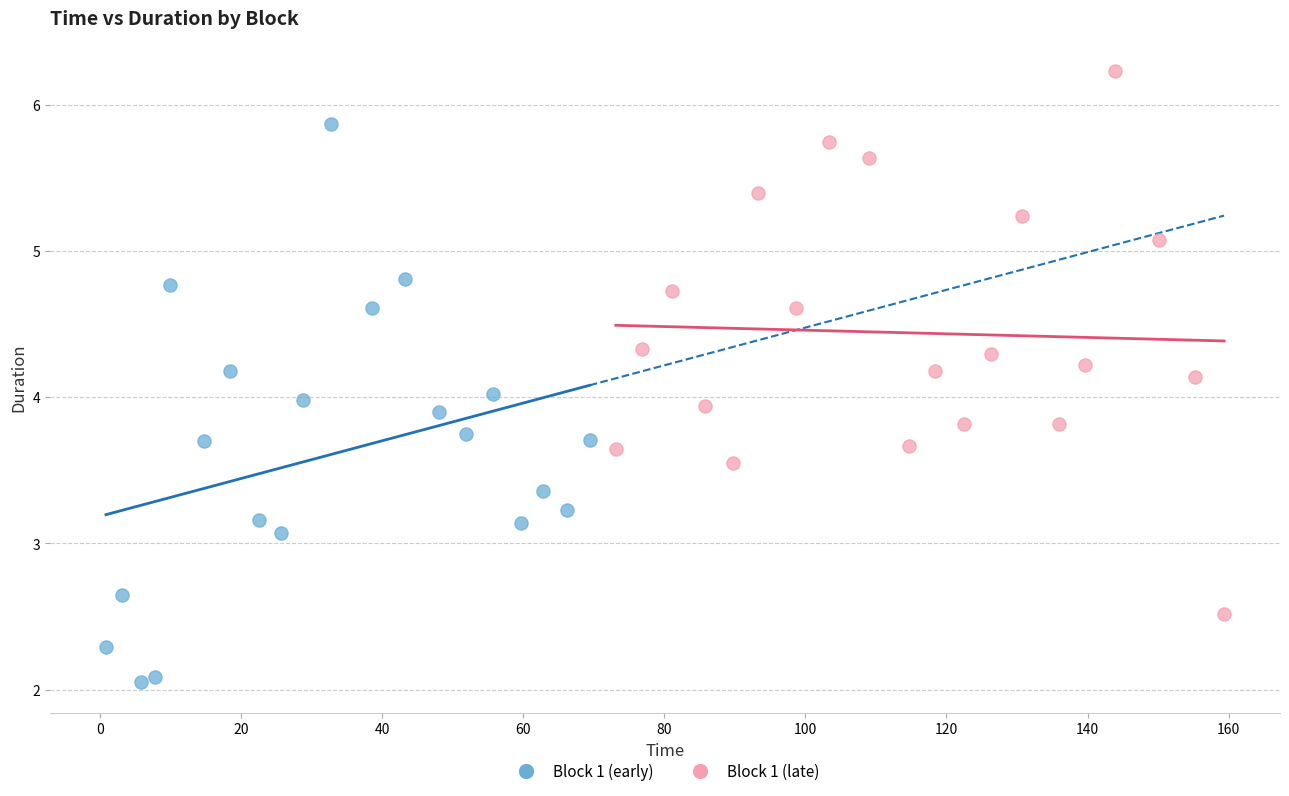

Which series contains the highest Y value?

Block 1 (late)